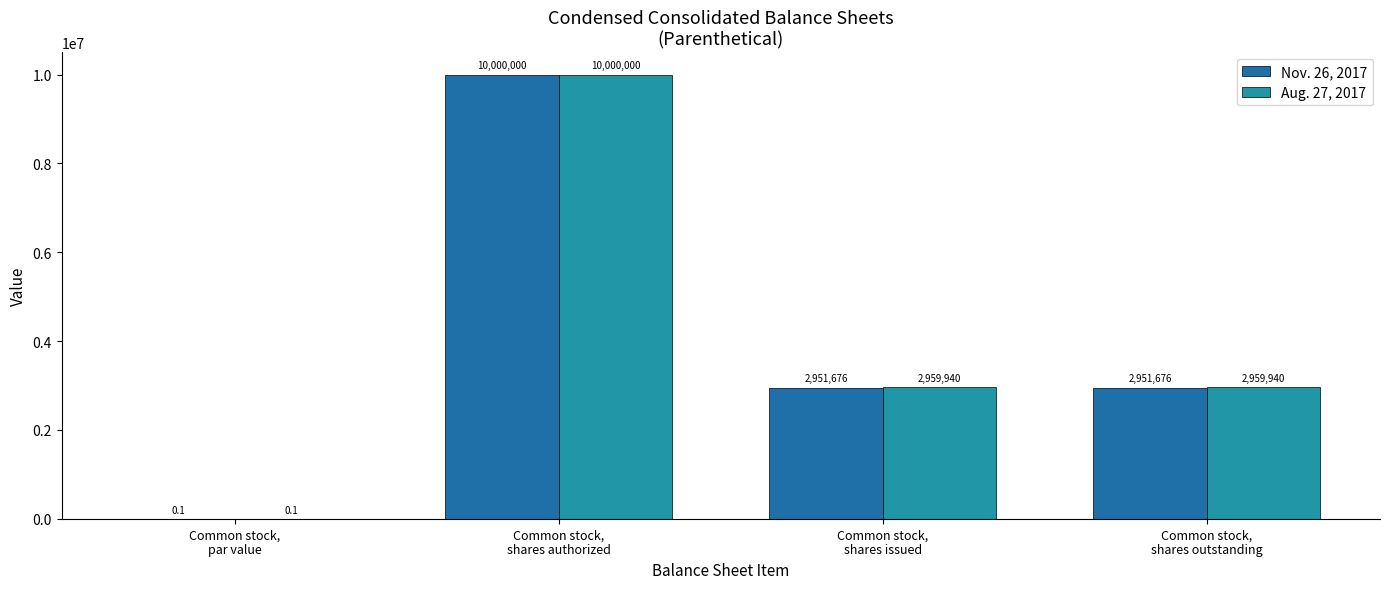

What are all the series names shown in the legend?

Nov. 26, 2017, Aug. 27, 2017